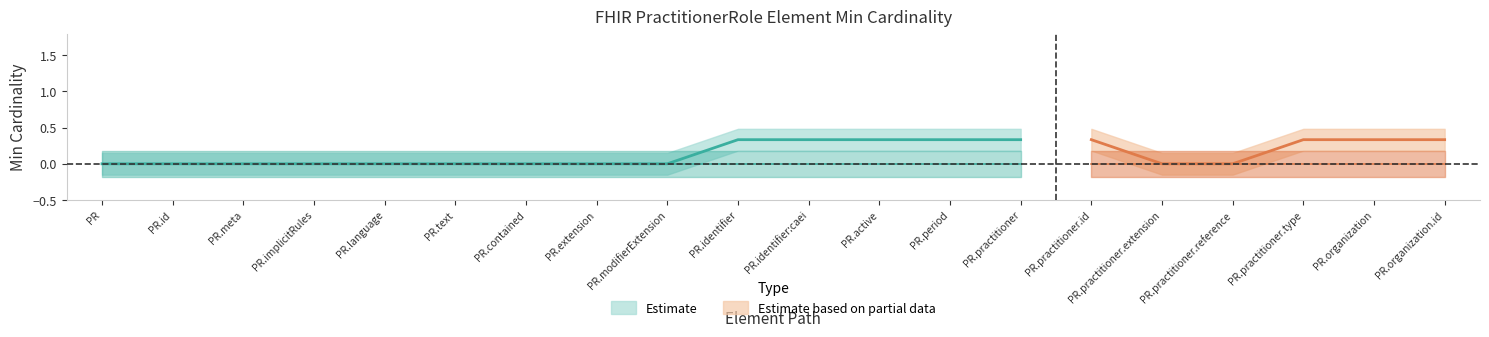

True or false: Base Min and Min cross at least once.

False